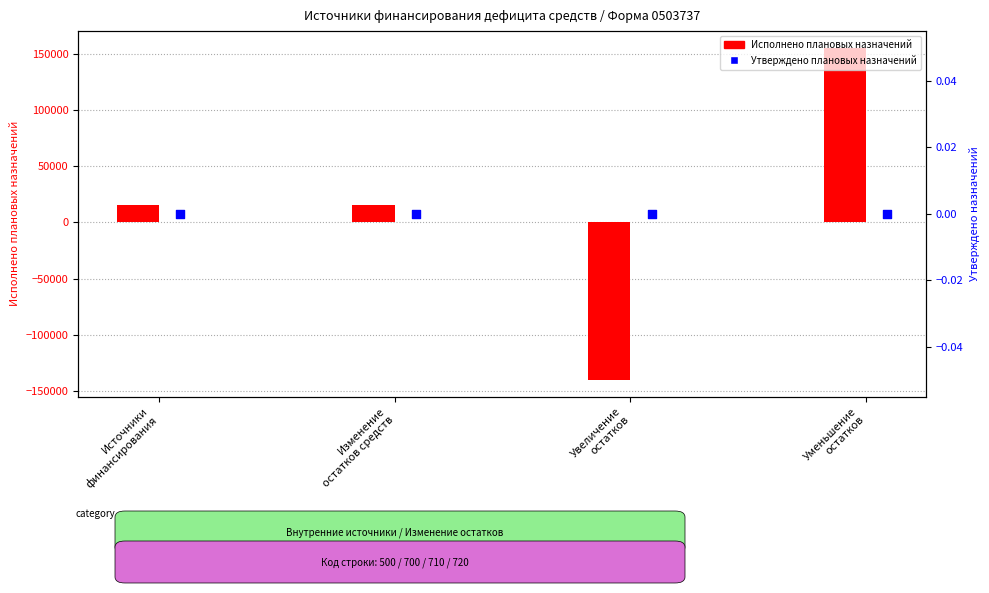

Is the value of Исполнено плановых назначений at Изменение
остатков средств greater than the value of Утверждено плановых назначений at Уменьшение
остатков?

Yes